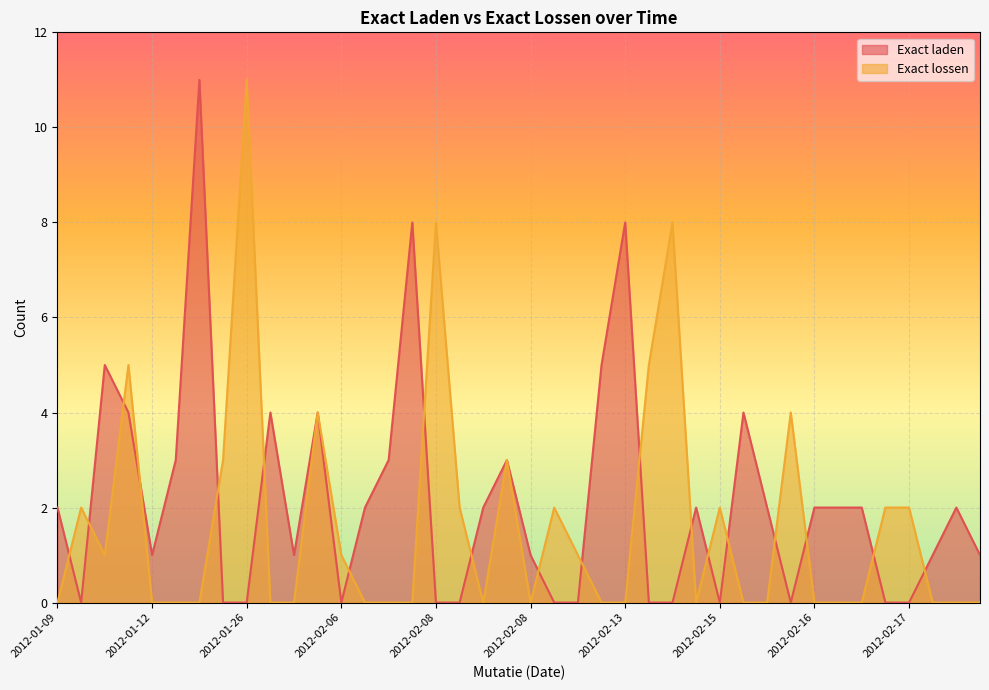

What is the difference between the maximum and minimum values in the Exact lossen series?

11